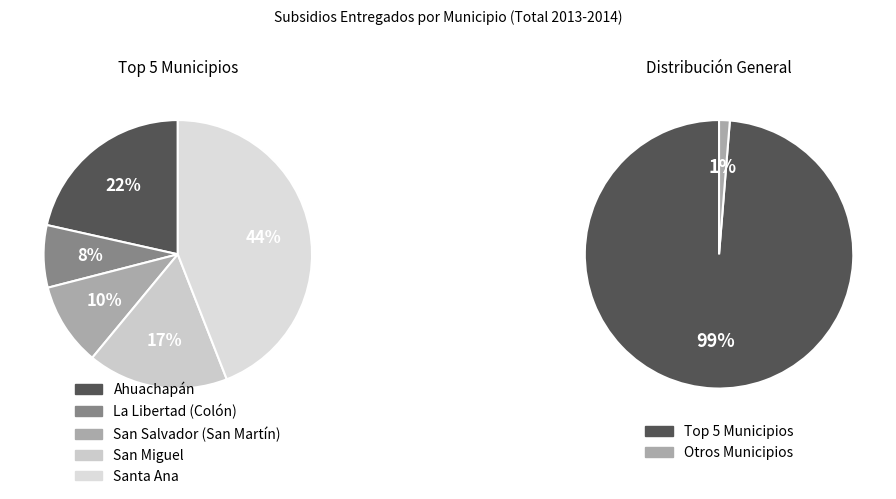

Which slice is the largest?

Santa Ana